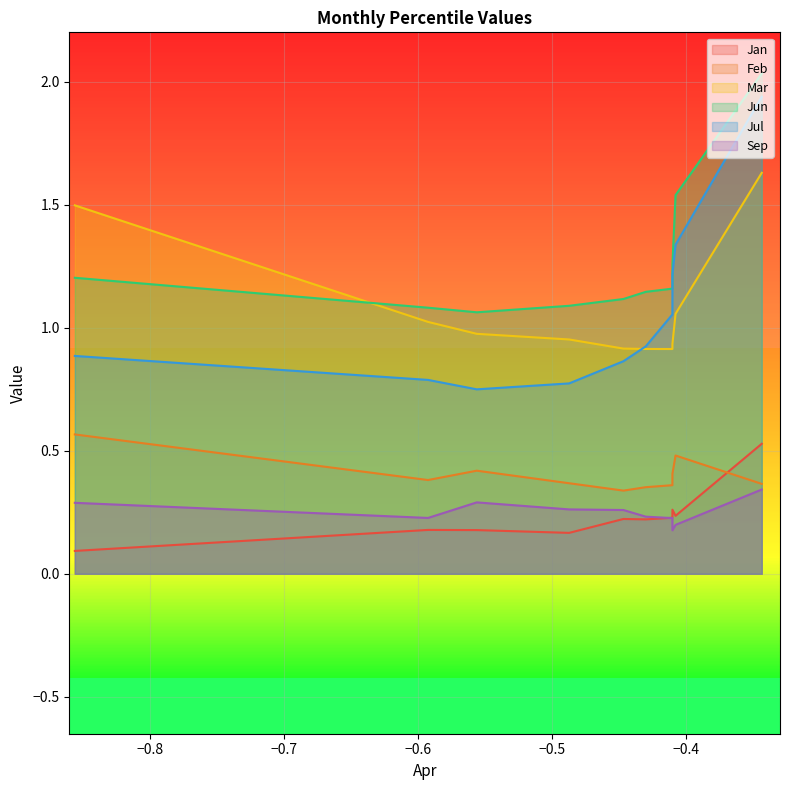

True or false: Sep has a value of 0.3 at pct95.

True